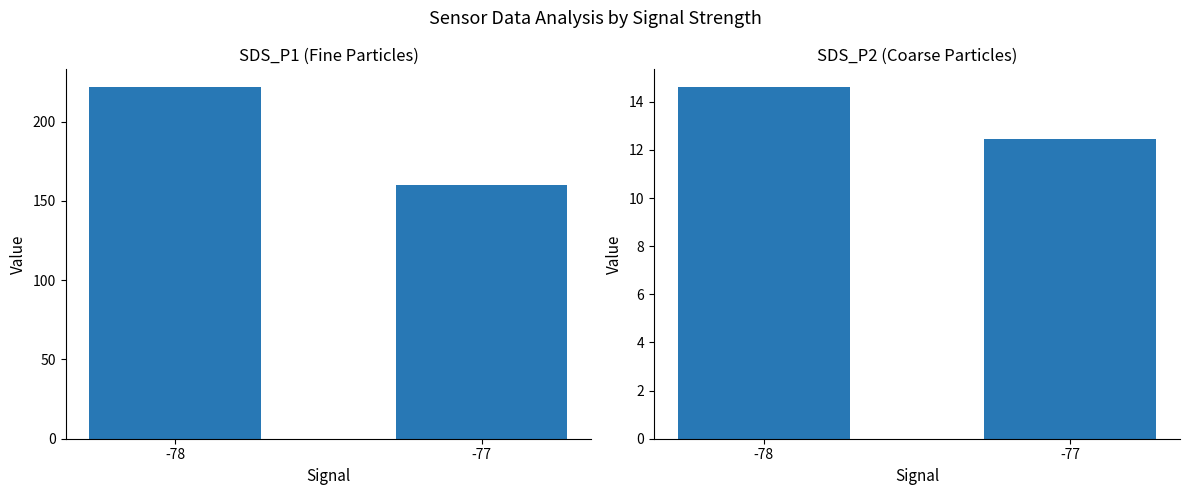

The SDS_P2 series shows 12.4 at -77. True or false?

True